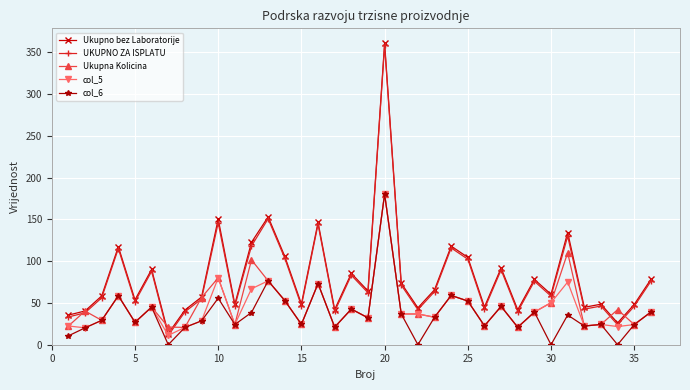

What is the difference between the maximum and minimum values in the Ukupno bez Laboratorije series?

347.3